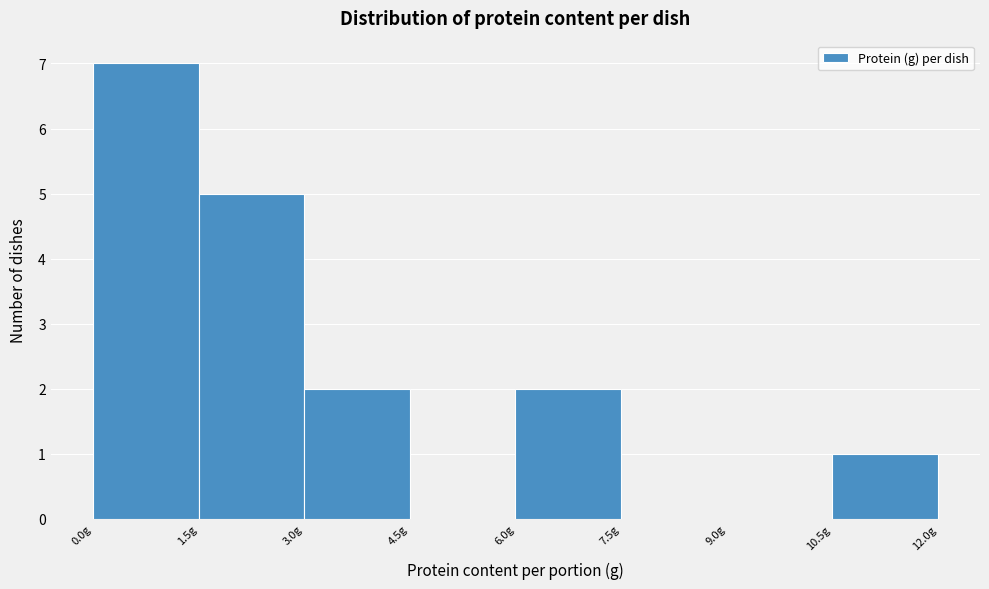

Reading left to right, list every bar in this chart as the range it spans on the x-axis followed by its height. Neither the bar edges nor the heights are printed on the chart, so give them approximately, as read against the axes.

0.0 to 1.6: 7
1.6 to 3.0: 5
3.0 to 4.6: 2
4.6 to 6.0: 0
6.0 to 7.6: 2
7.6 to 9.0: 0
9.0 to 10.6: 0
10.6 to 12.0: 1